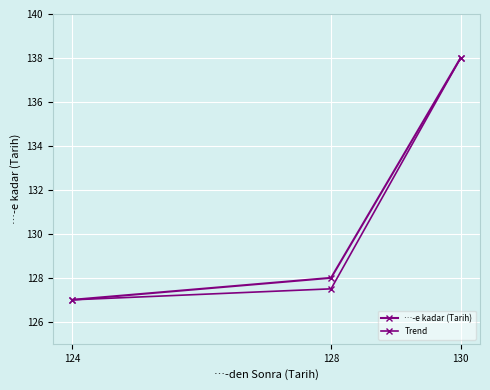

Which series has the widest spread of values?

…-e kadar (Tarih)